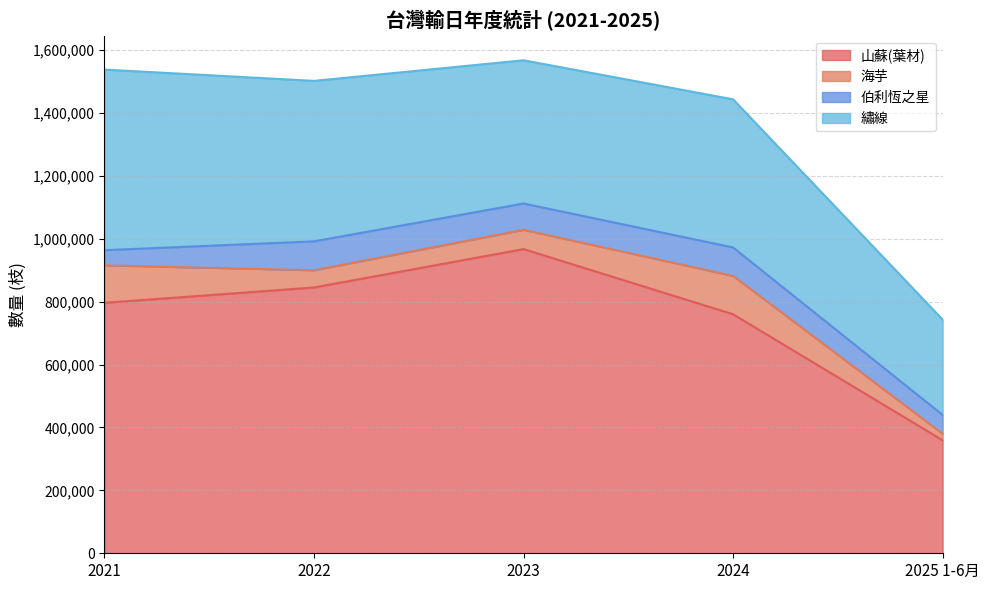

What is the spread (max minus min) of values at 2021?

748440